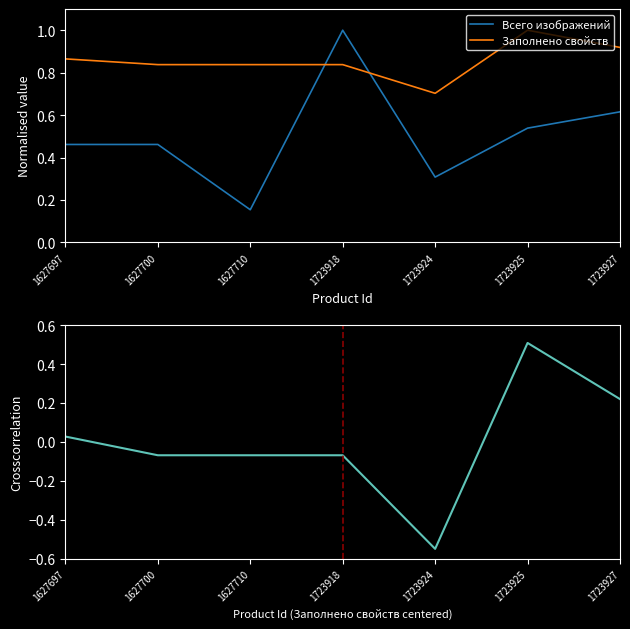

What is the maximum value shown in the chart?

1.0